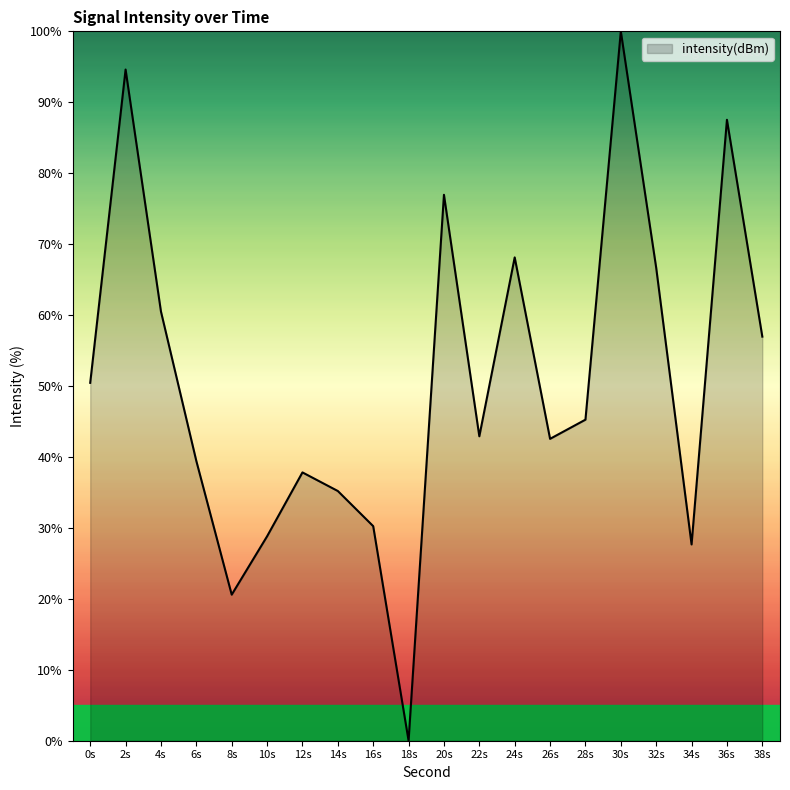

What is the greatest value displayed?

100.0